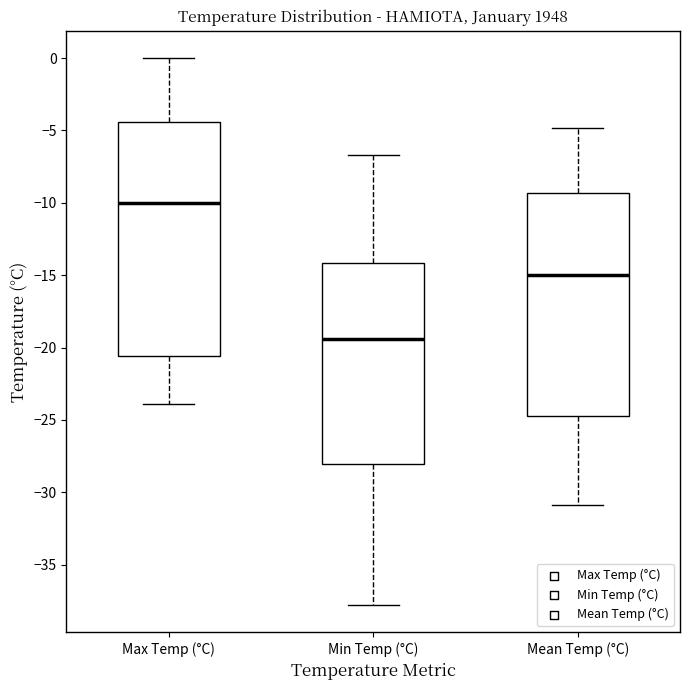

Reading left to right, transcribe this box plot: for each box, give where its median line is, the range the box spans, and where its two whiskers end, as read against the y-axis. The values are not printed on the chart, so give them approximately, as read against the axis.

Max Temp (°C): median -10.0, box -20.5 to -4.5, whiskers -24.0 to 0.0
Min Temp (°C): median -19.5, box -28.0 to -14.0, whiskers -38.0 to -6.5
Mean Temp (°C): median -15.0, box -24.5 to -9.5, whiskers -31.0 to -5.0